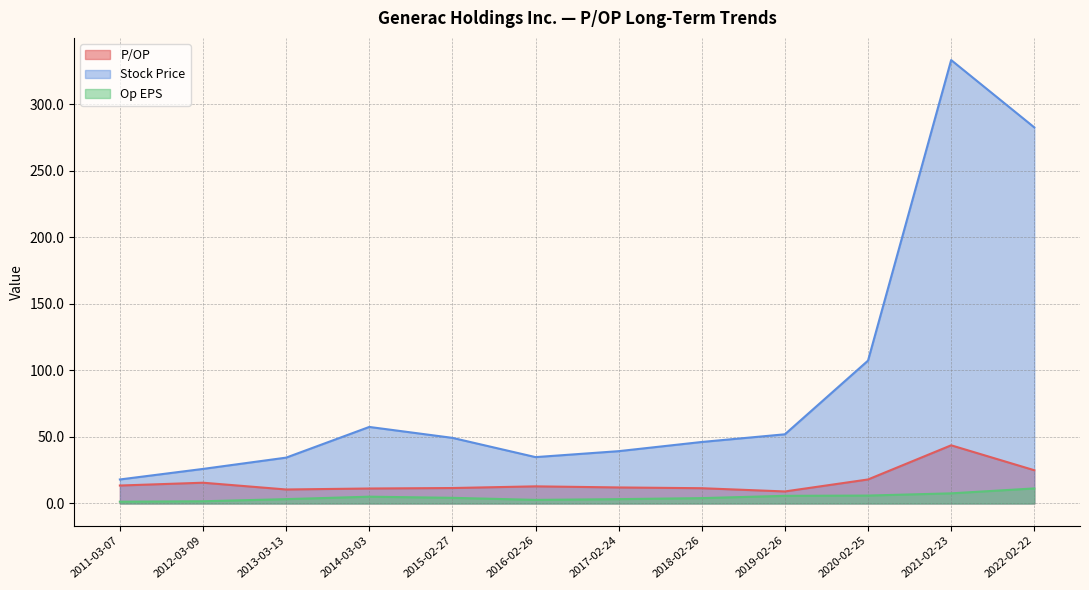

Which series has the widest spread of values?

Stock Price